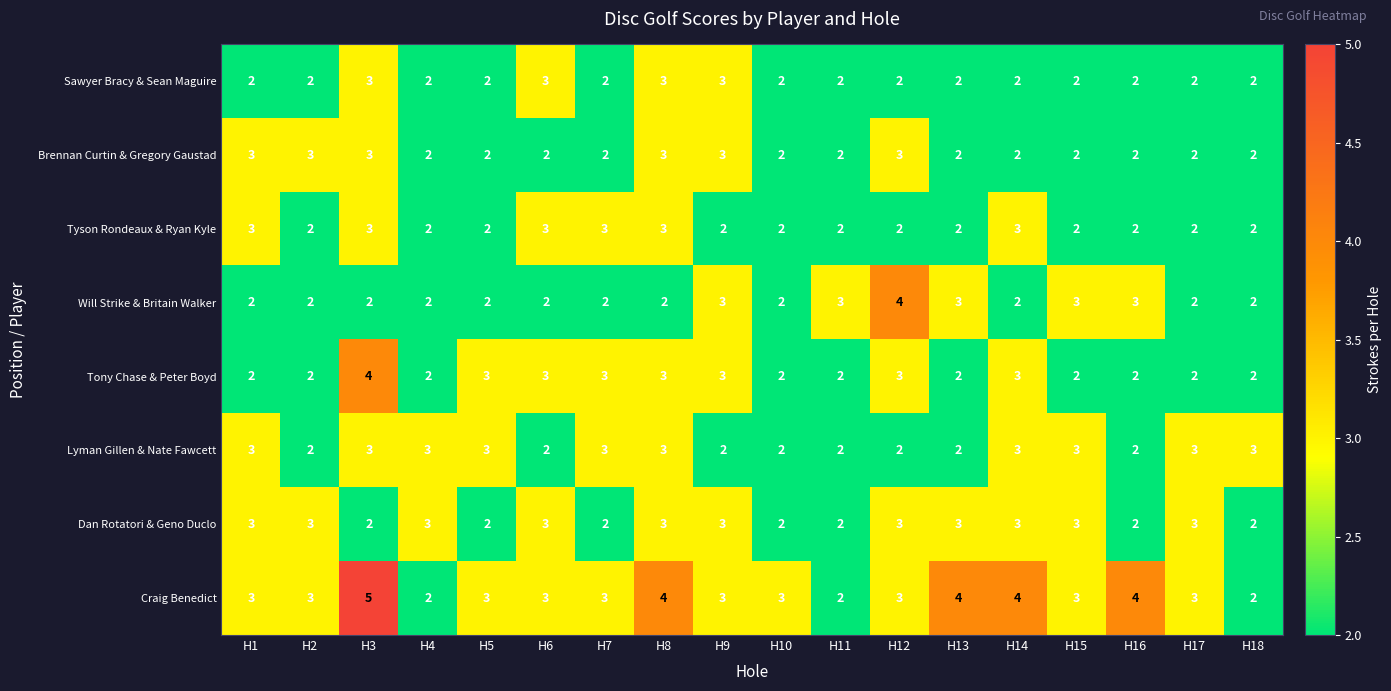

What is the greatest value displayed?

5